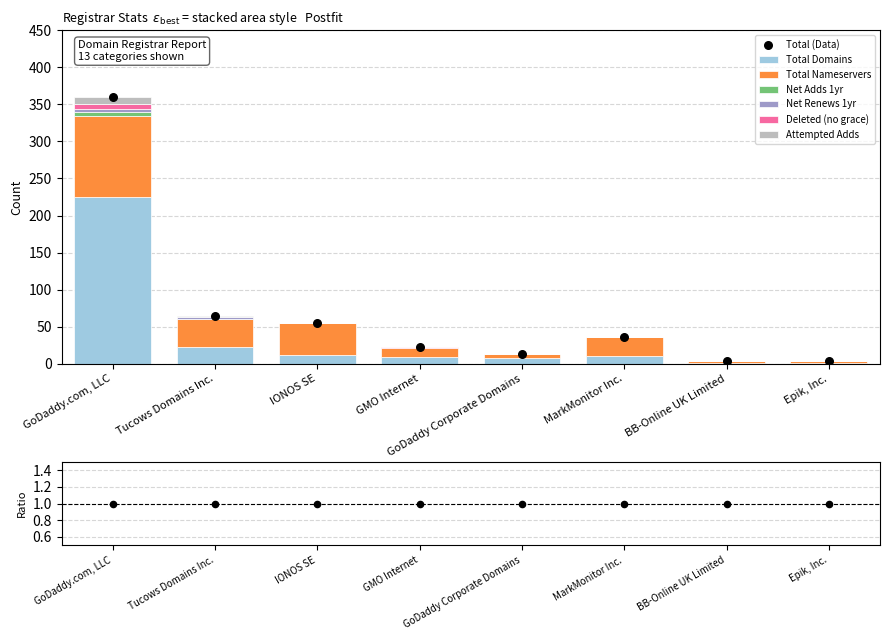

What is the maximum value for Total Domains?

225